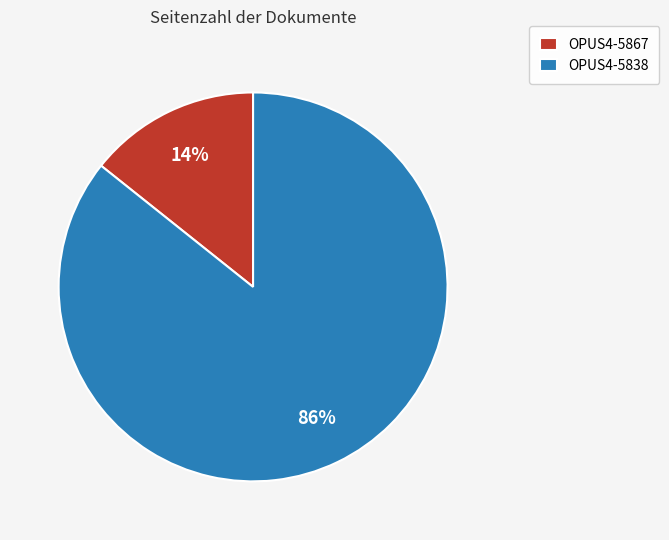

To the nearest percent, what portion does OPUS4-5838 represent?

86%